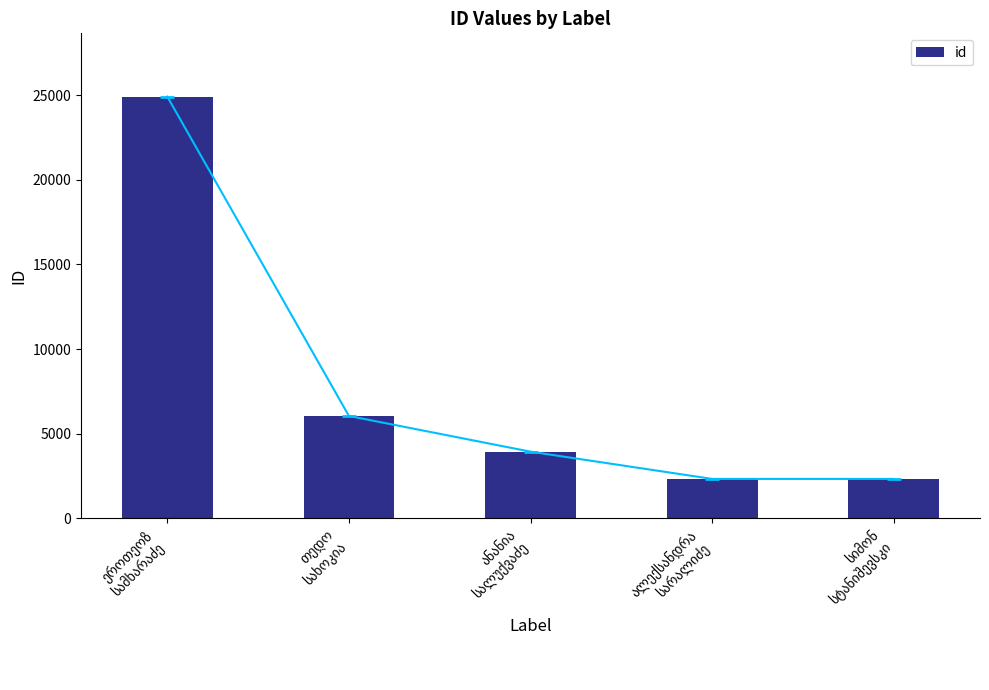

Between ალექსანდრა
სარალიძე and ანანია
სალუქვაძე, which is larger?

ანანია
სალუქვაძე